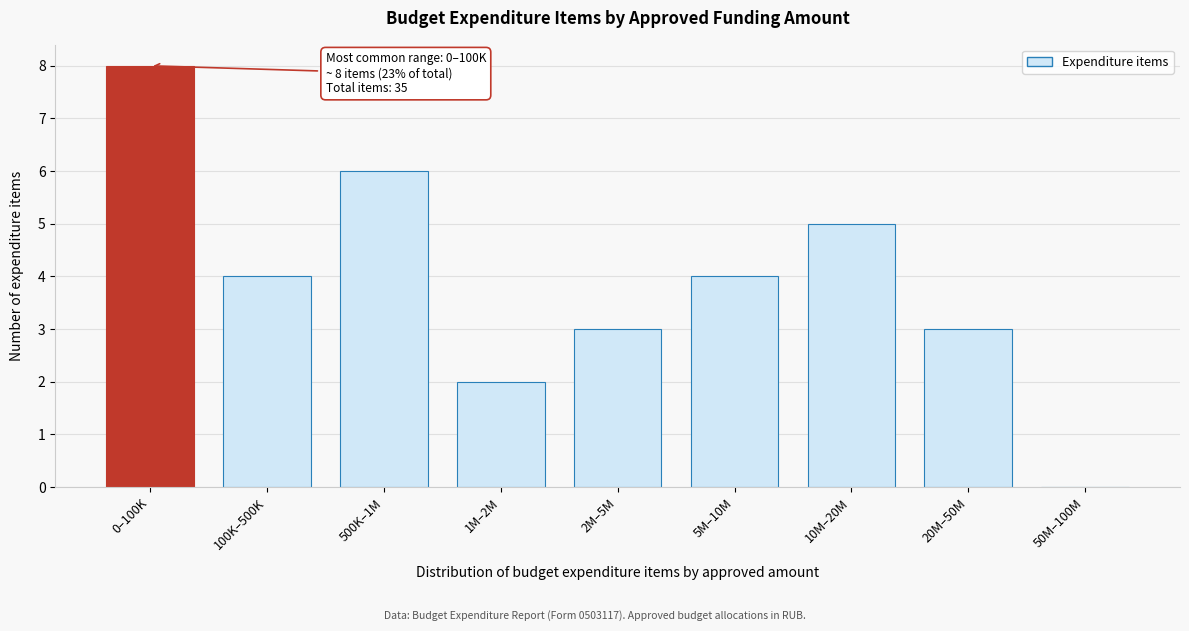

Reading right to left, extract all data points from this chart.

50M–100M=0	20M–50M=3	10M–20M=5	5M–10M=4	2M–5M=3	1M–2M=2	500K–1M=6	100K–500K=4	0–100K=8